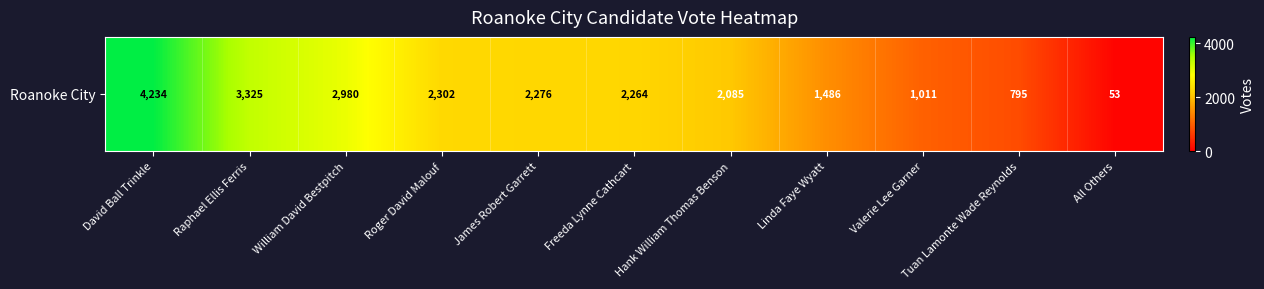

What is the sum of all values?

22811